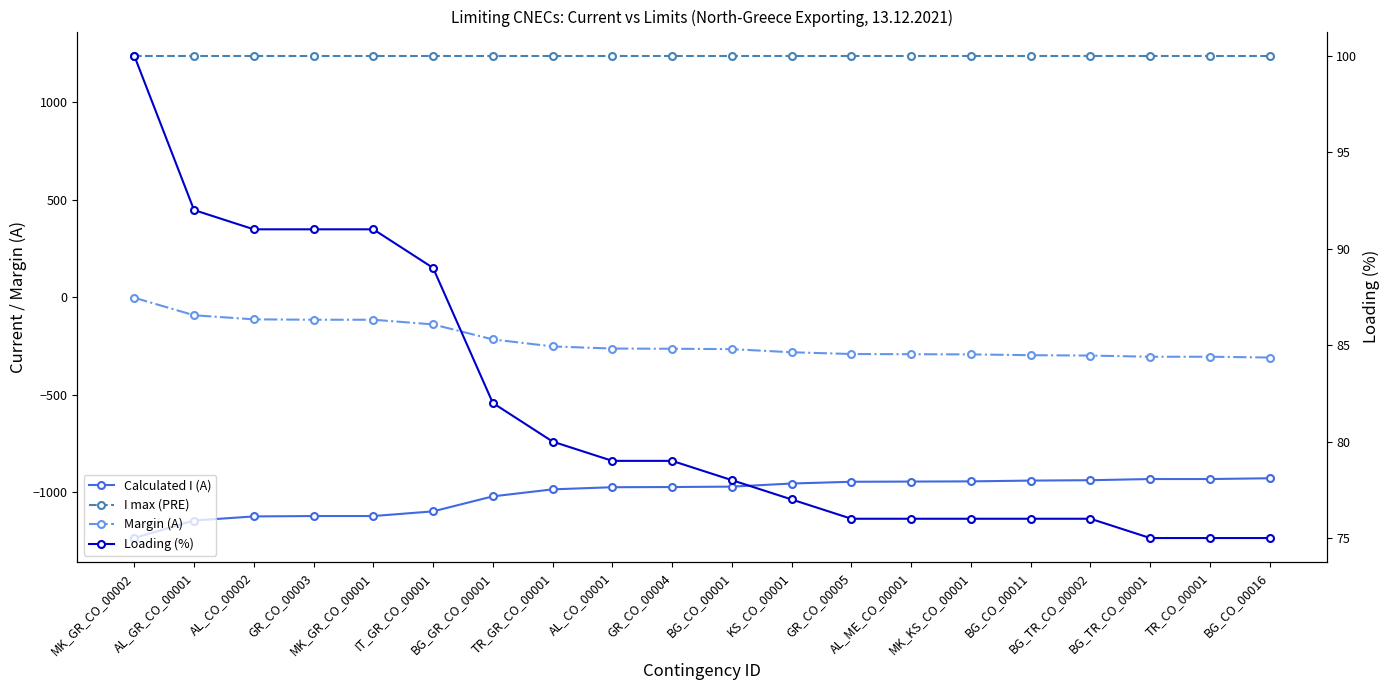

Reading right to left, transcribe all the data shown in this chart.

Calculated I (A): BG_CO_00016=-930	TR_CO_00001=-934	BG_TR_CO_00001=-934	BG_TR_CO_00002=-940	BG_CO_00011=-942	MK_KS_CO_00001=-946	AL_ME_CO_00001=-947	GR_CO_00005=-948	KS_CO_00001=-957	BG_CO_00001=-973	GR_CO_00004=-975	AL_CO_00001=-976	TR_GR_CO_00001=-987	BG_GR_CO_00001=-1023	IT_GR_CO_00001=-1100	MK_GR_CO_00001=-1124	GR_CO_00003=-1124	AL_CO_00002=-1126	AL_GR_CO_00001=-1147	MK_GR_CO_00002=-1237
I max (PRE): BG_CO_00016=1240	TR_CO_00001=1240	BG_TR_CO_00001=1240	BG_TR_CO_00002=1240	BG_CO_00011=1240	MK_KS_CO_00001=1240	AL_ME_CO_00001=1240	GR_CO_00005=1240	KS_CO_00001=1240	BG_CO_00001=1240	GR_CO_00004=1240	AL_CO_00001=1240	TR_GR_CO_00001=1240	BG_GR_CO_00001=1240	IT_GR_CO_00001=1240	MK_GR_CO_00001=1240	GR_CO_00003=1240	AL_CO_00002=1240	AL_GR_CO_00001=1240	MK_GR_CO_00002=1240
Margin (A): BG_CO_00016=-310	TR_CO_00001=-306	BG_TR_CO_00001=-306	BG_TR_CO_00002=-300	BG_CO_00011=-298	MK_KS_CO_00001=-294	AL_ME_CO_00001=-293	GR_CO_00005=-292	KS_CO_00001=-283	BG_CO_00001=-267	GR_CO_00004=-265	AL_CO_00001=-264	TR_GR_CO_00001=-253	BG_GR_CO_00001=-217	IT_GR_CO_00001=-140	MK_GR_CO_00001=-116	GR_CO_00003=-116	AL_CO_00002=-114	AL_GR_CO_00001=-93	MK_GR_CO_00002=-3
Loading (%): BG_CO_00016=75	TR_CO_00001=75	BG_TR_CO_00001=75	BG_TR_CO_00002=76	BG_CO_00011=76	MK_KS_CO_00001=76	AL_ME_CO_00001=76	GR_CO_00005=76	KS_CO_00001=77	BG_CO_00001=78	GR_CO_00004=79	AL_CO_00001=79	TR_GR_CO_00001=80	BG_GR_CO_00001=82	IT_GR_CO_00001=89	MK_GR_CO_00001=91	GR_CO_00003=91	AL_CO_00002=91	AL_GR_CO_00001=92	MK_GR_CO_00002=100